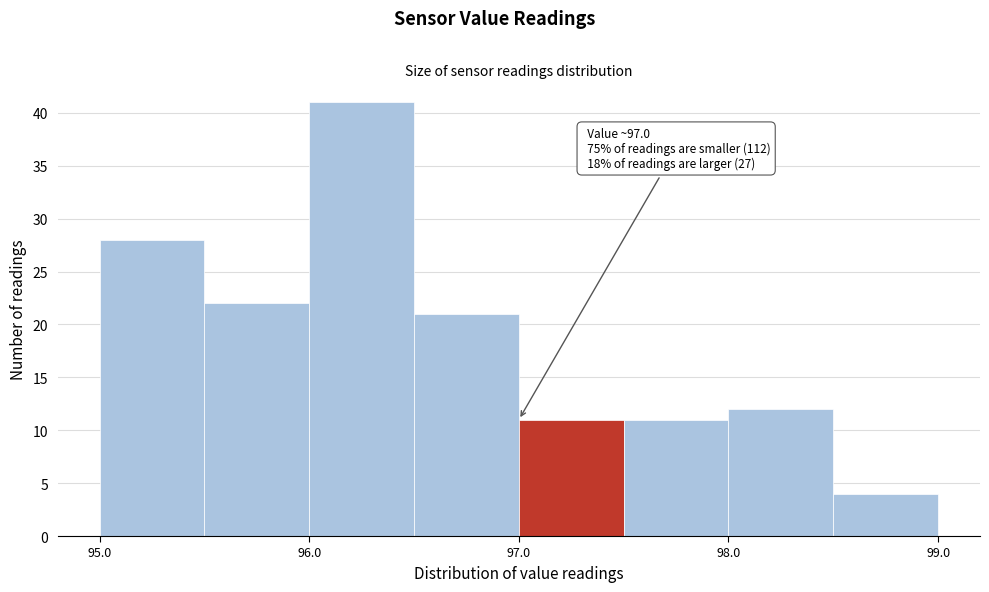

Over which range of the x-axis is the bar tallest?

96.0 to 96.5